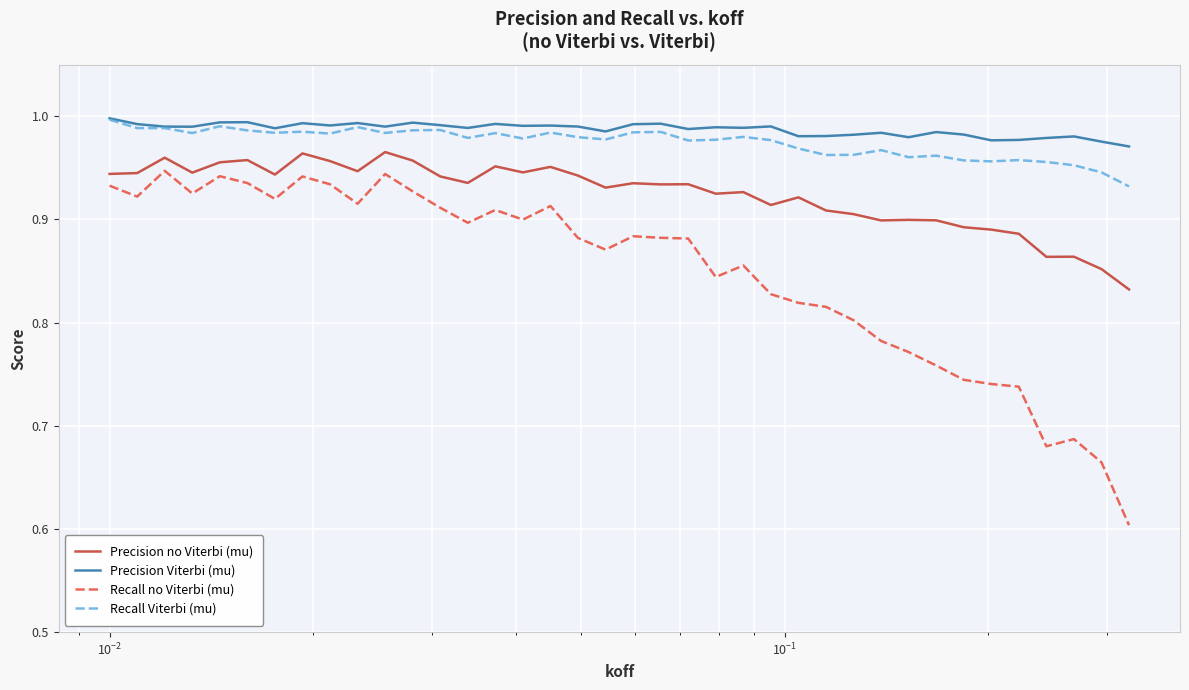

Which series has the widest spread of values?

Recall no Viterbi (mu)